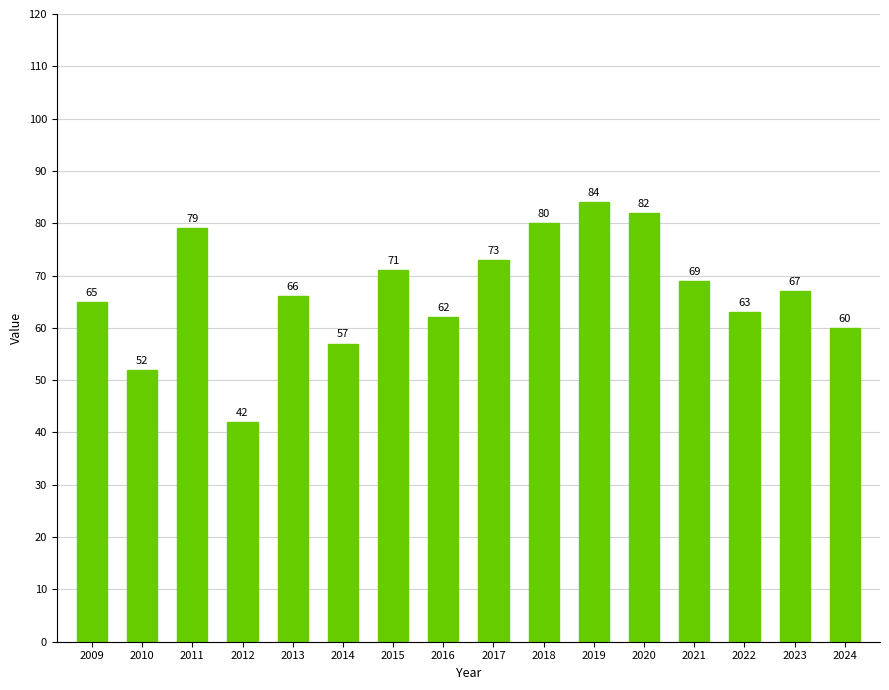

Which has a higher value, 2014 or 2012?

2014